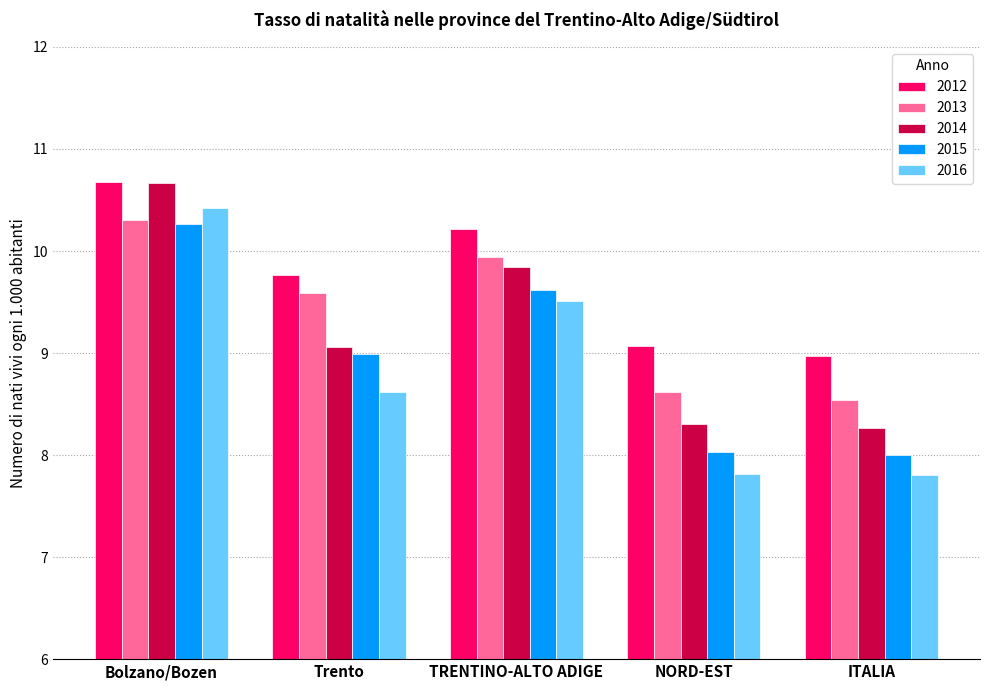

Rank the series at ITALIA from lowest to highest value.

2016, 2015, 2014, 2013, 2012